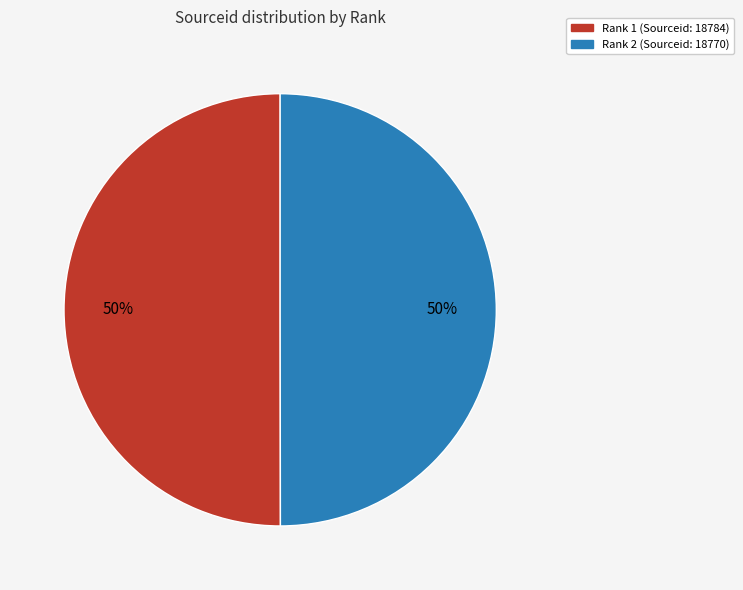

Do Rank 1 (Sourceid: 18784) and Rank 2 (Sourceid: 18770) together represent more than half of the pie?

Yes